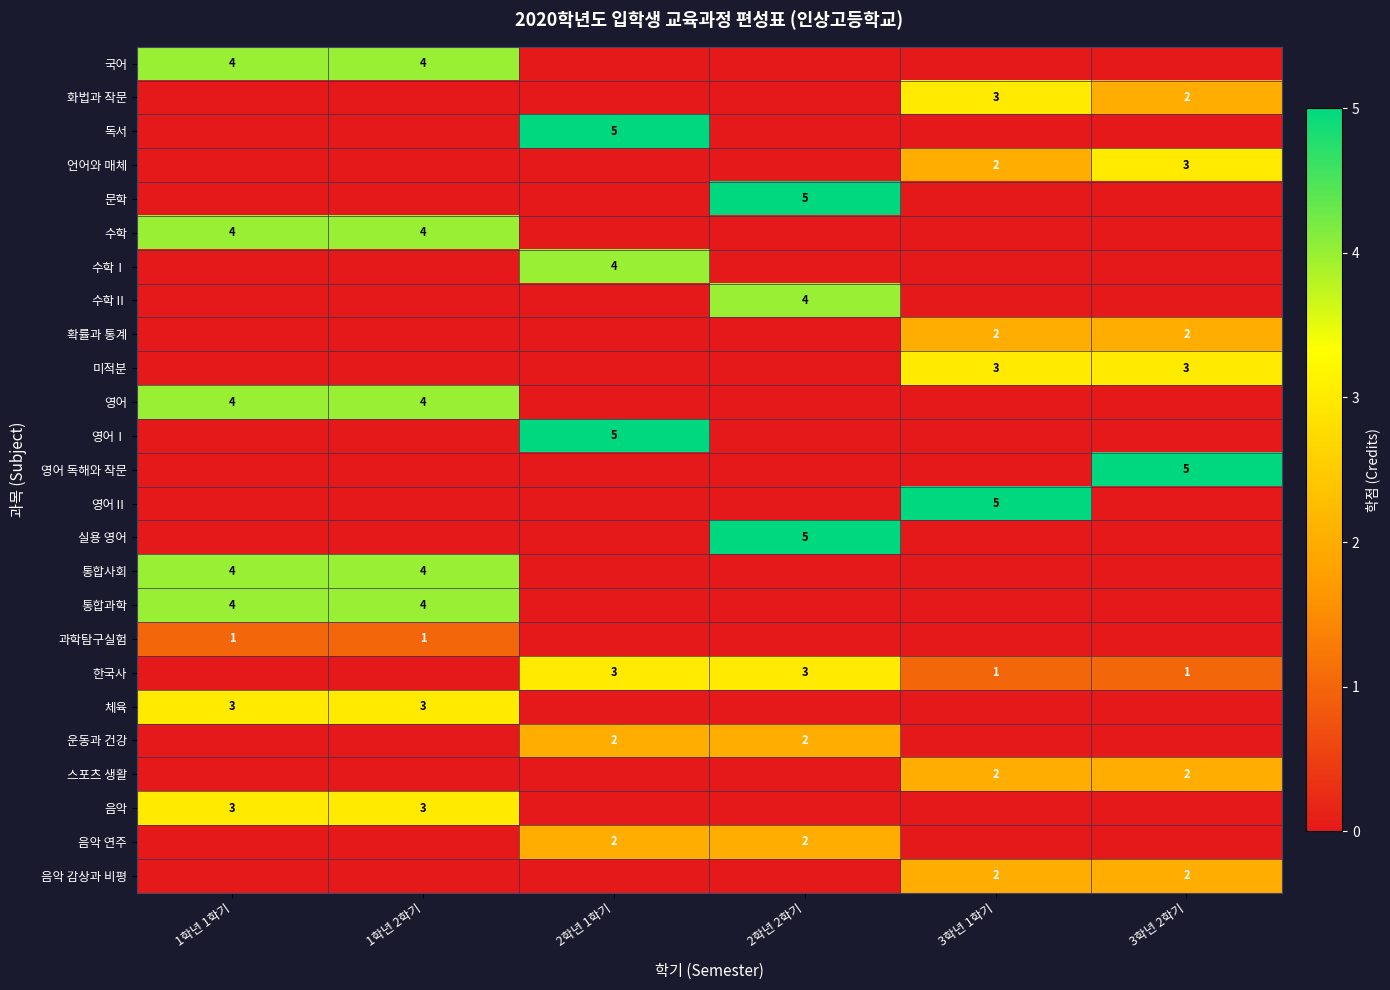

What is the difference between the highest and lowest values at 2학년 2학기?

5